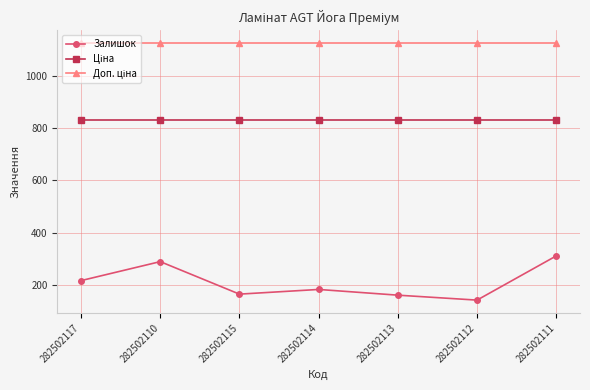

At how many categories does at least one series exceed 548?

7